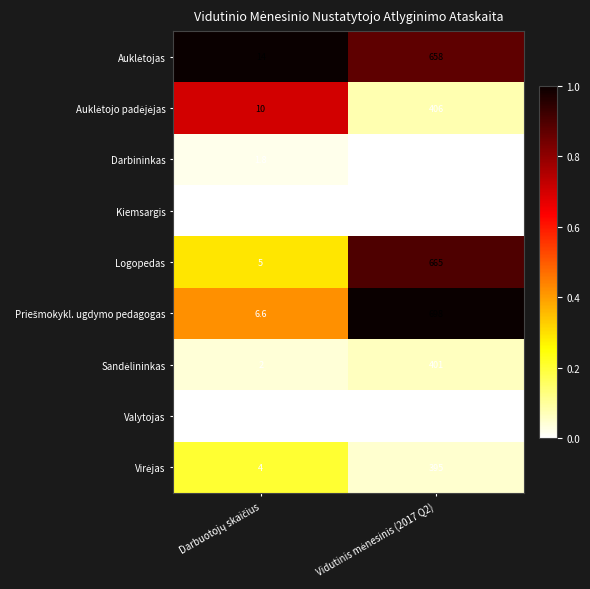

What is the greatest value displayed?

698.0